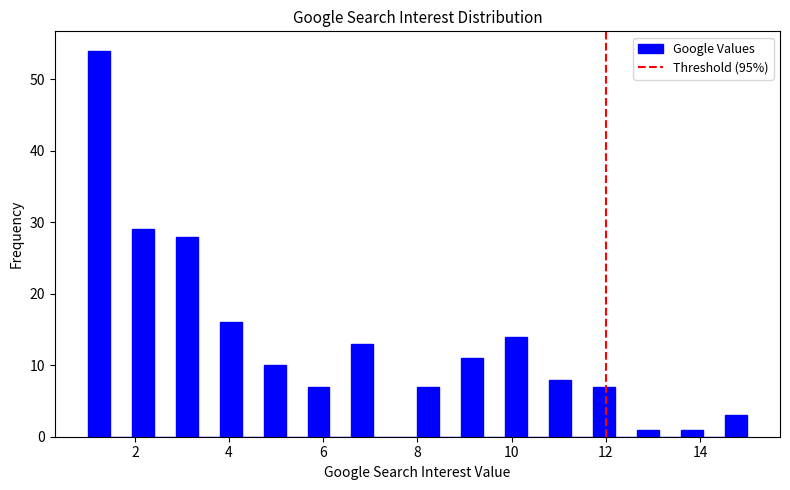

Around what value on the x-axis is the tallest bar? Give the approximate position of its centre, as read against the axis.

1.2